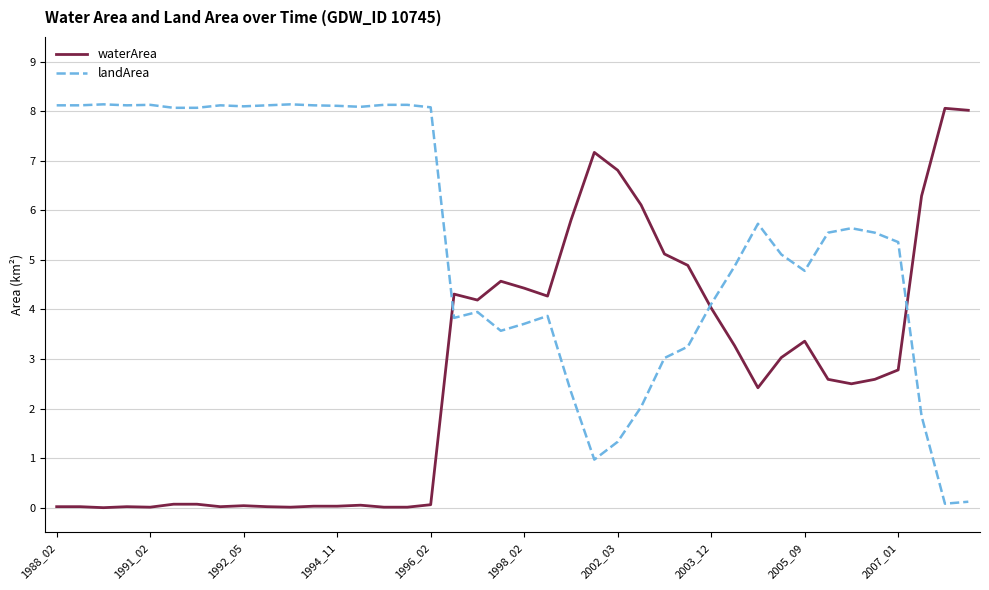

Does the chart have visible grid lines?

Yes